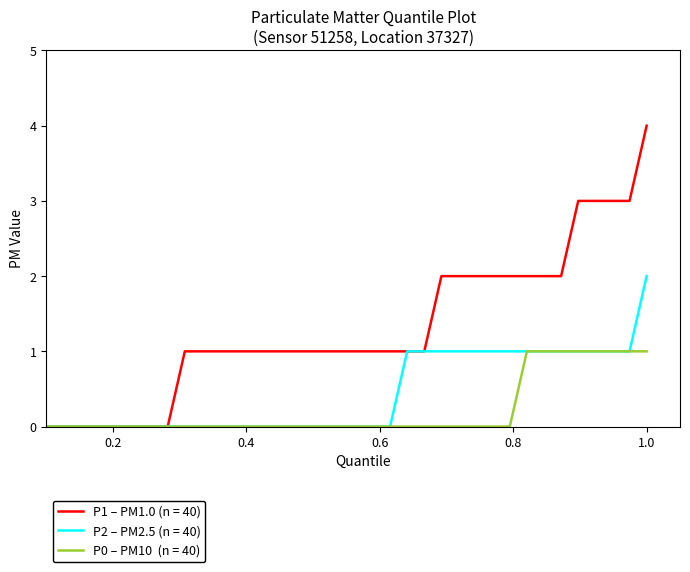

How many categories are shown in the chart?

40